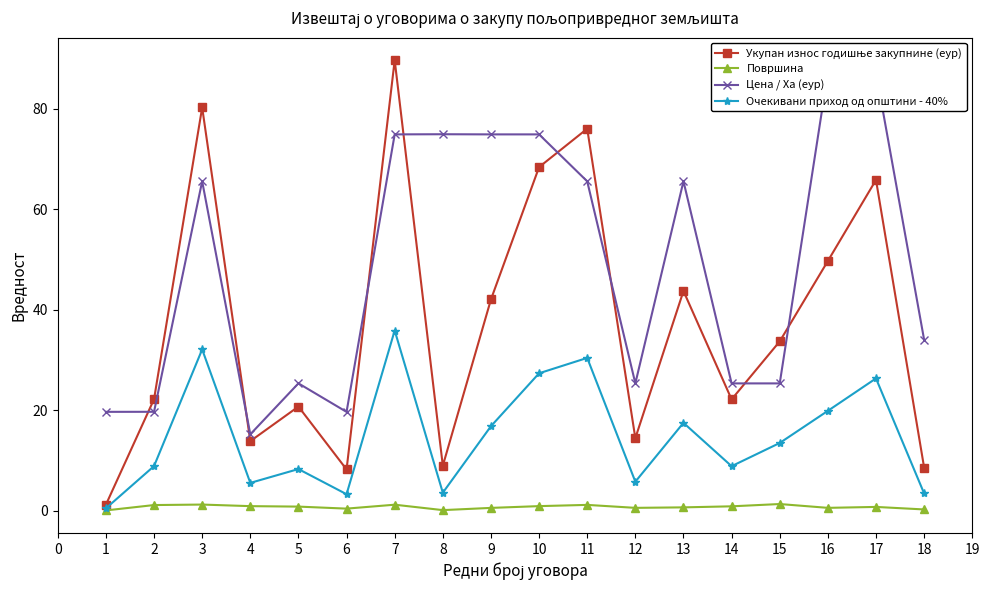

What is the difference between the second highest and minimum values in the Цена / Ха (еур) series?

72.0